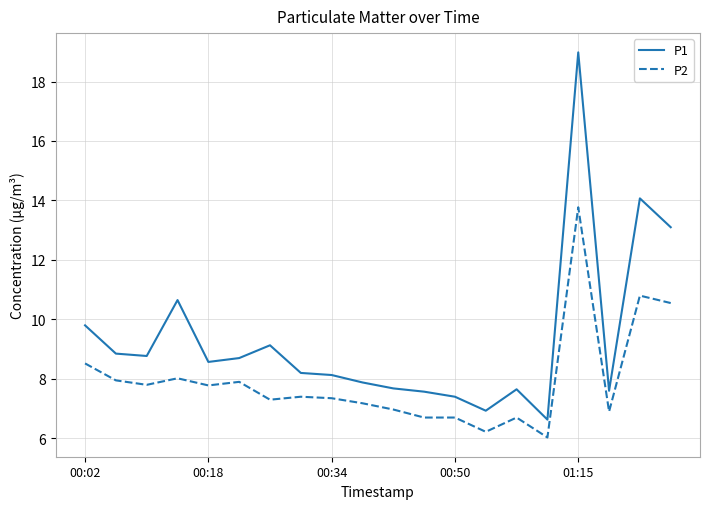

How many series are shown in this chart?

2